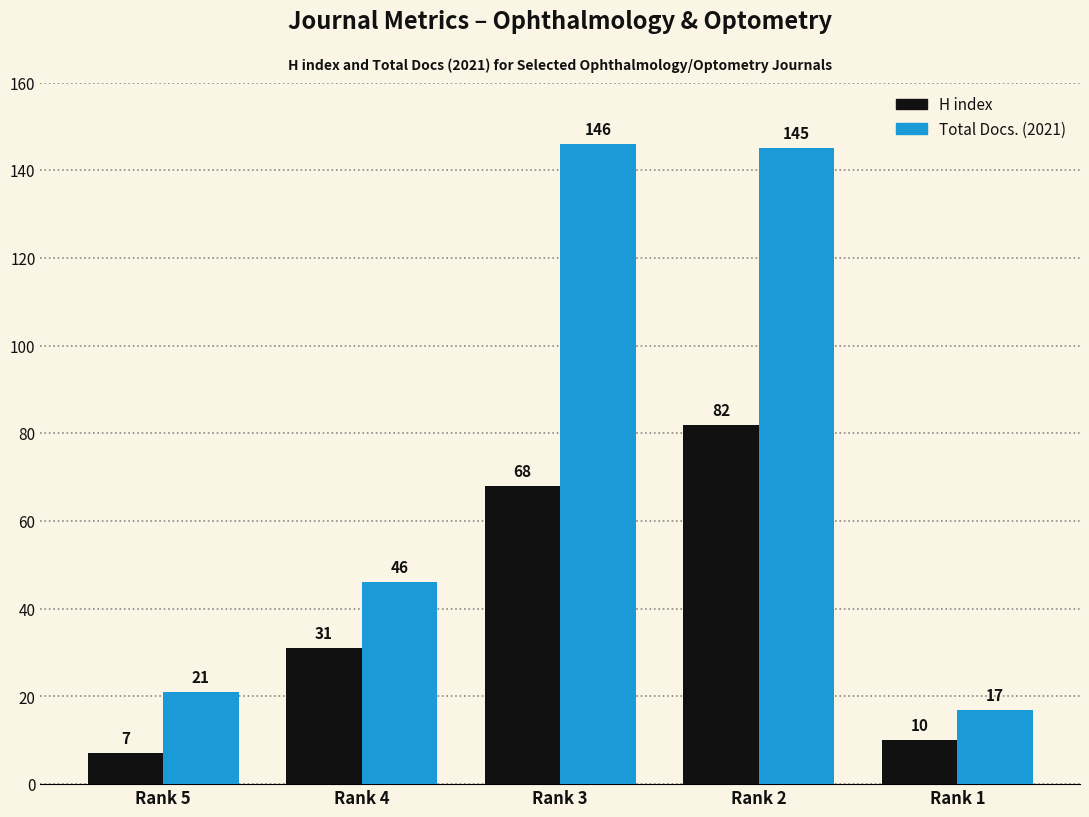

At which label is H index closest to 44?

Rank 4